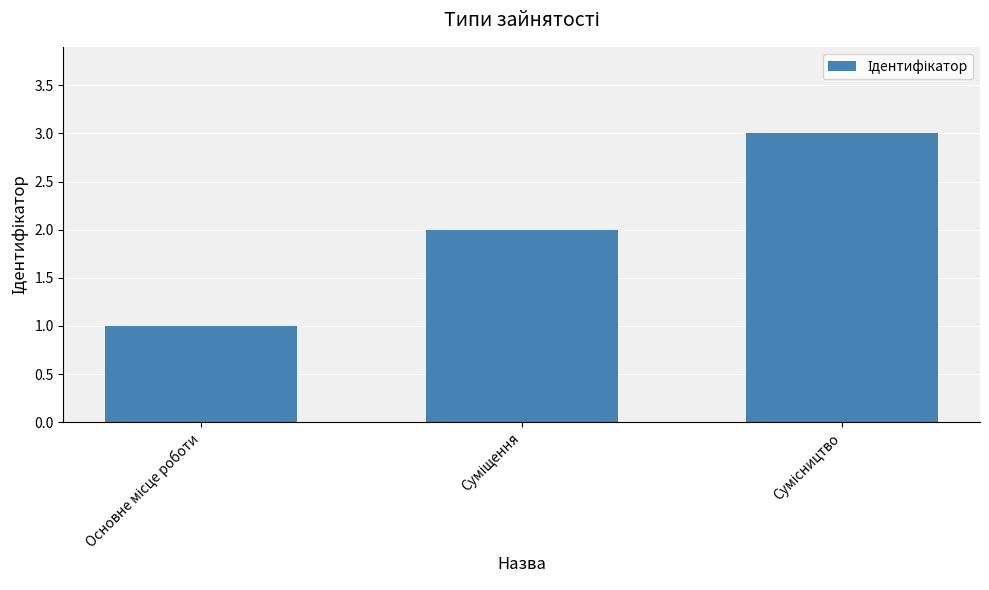

What is the average value?

2